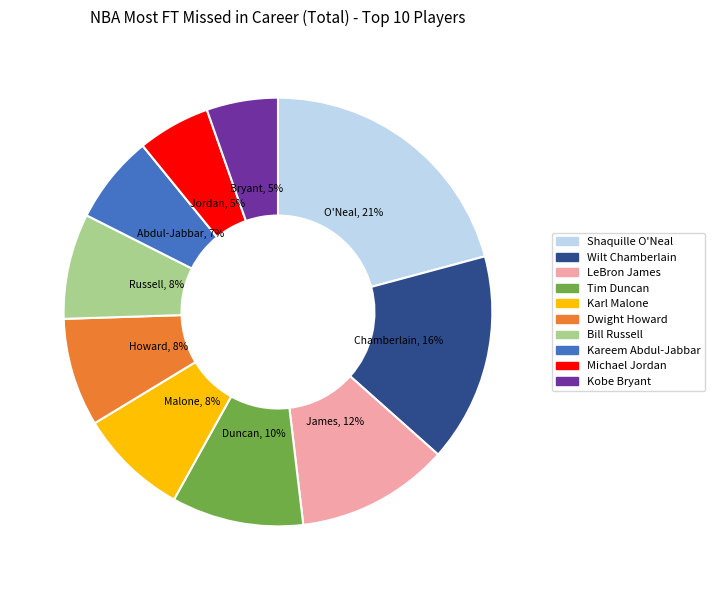

Is there a majority slice in this chart?

No